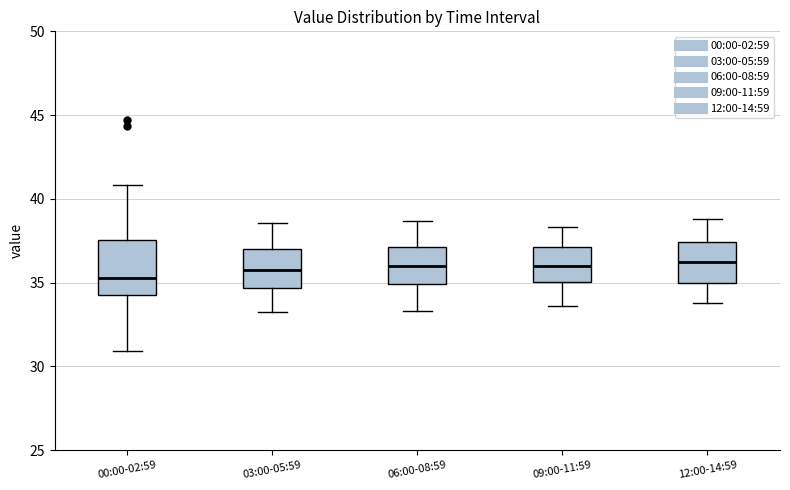

Where is the upper edge of the box for 09:00-11:59 on the y-axis? The values are not printed on the chart, so give them approximately, as read against the axis.

37.0